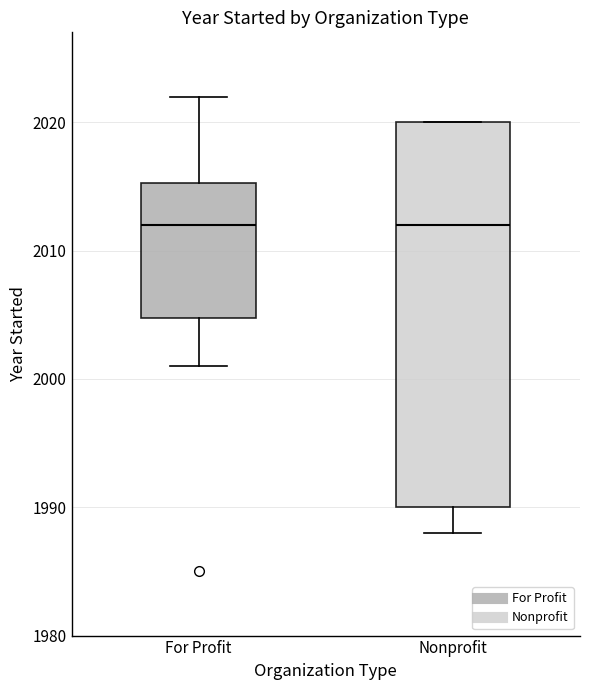

Reading left to right, read every box against the y-axis: the position of its median line, the range the box covers, and the ends of its whiskers. The values are not printed on the chart, so give them approximately, as read against the axis.

For Profit: median 2012, box 2005 to 2015, whiskers 2001 to 2022
Nonprofit: median 2012, box 1990 to 2020, whiskers 1988 to 2020